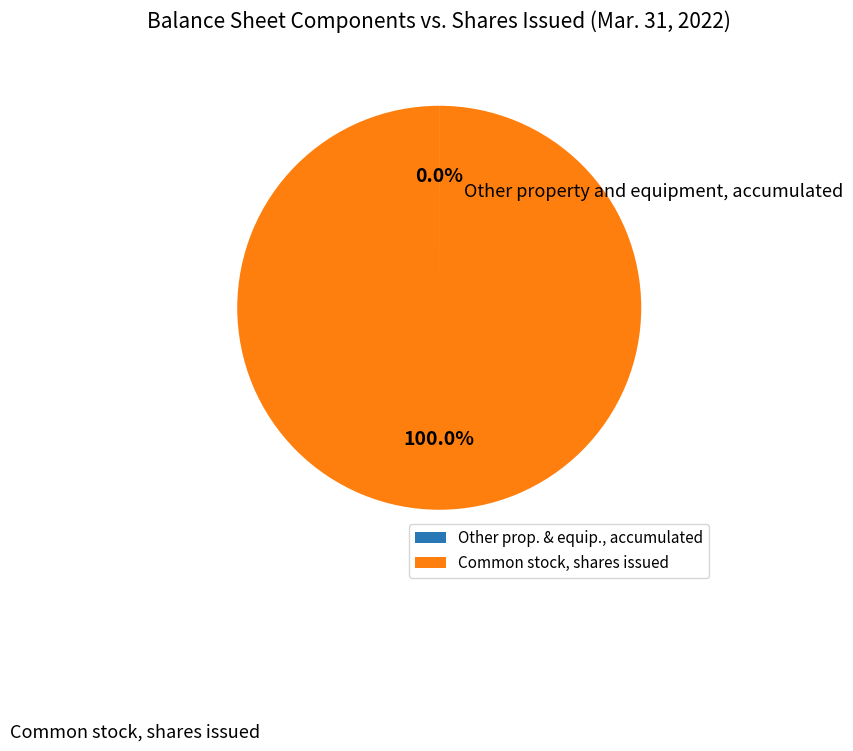

How many segments does this pie chart have?

2